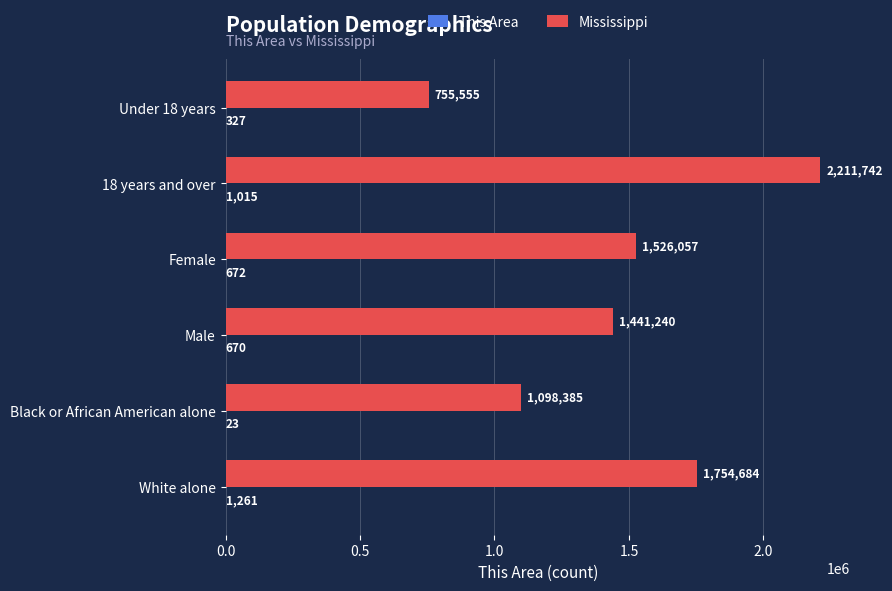

True or false: Mississippi has a value of 2170514 at Female.

False